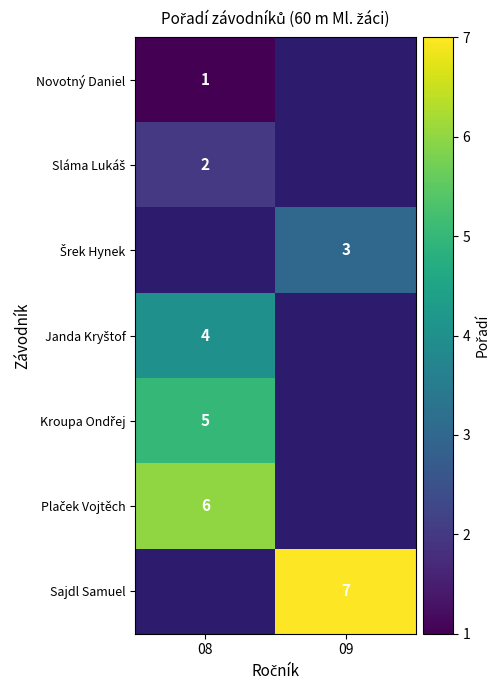

Which category has the lowest value across all series?

08